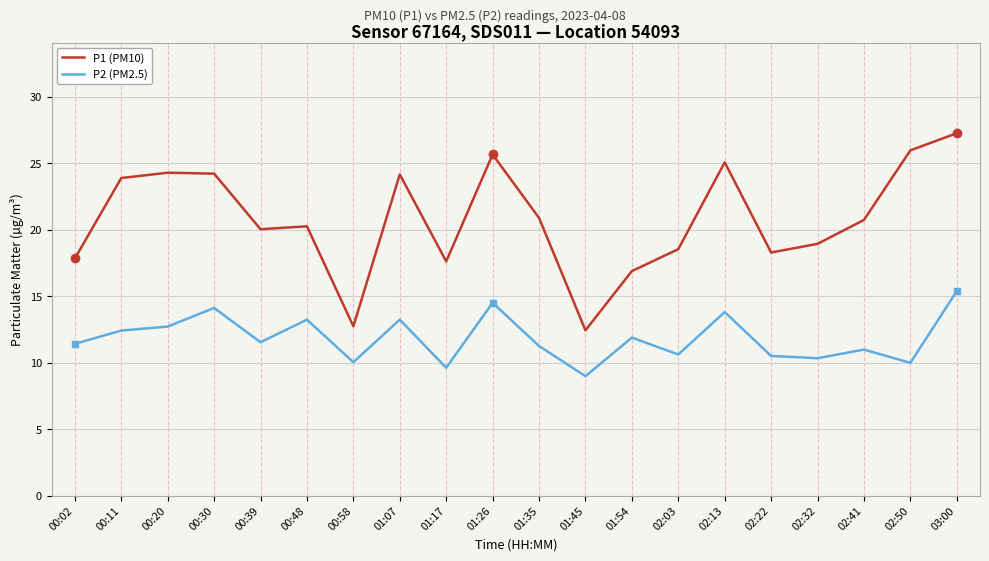

Where does the P2 (PM2.5) series first go above 11?

00:02